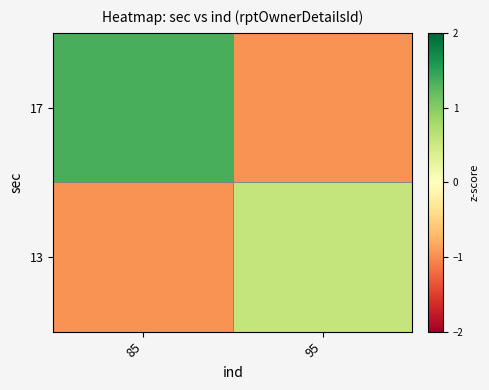

What is the greatest value displayed?

1.3